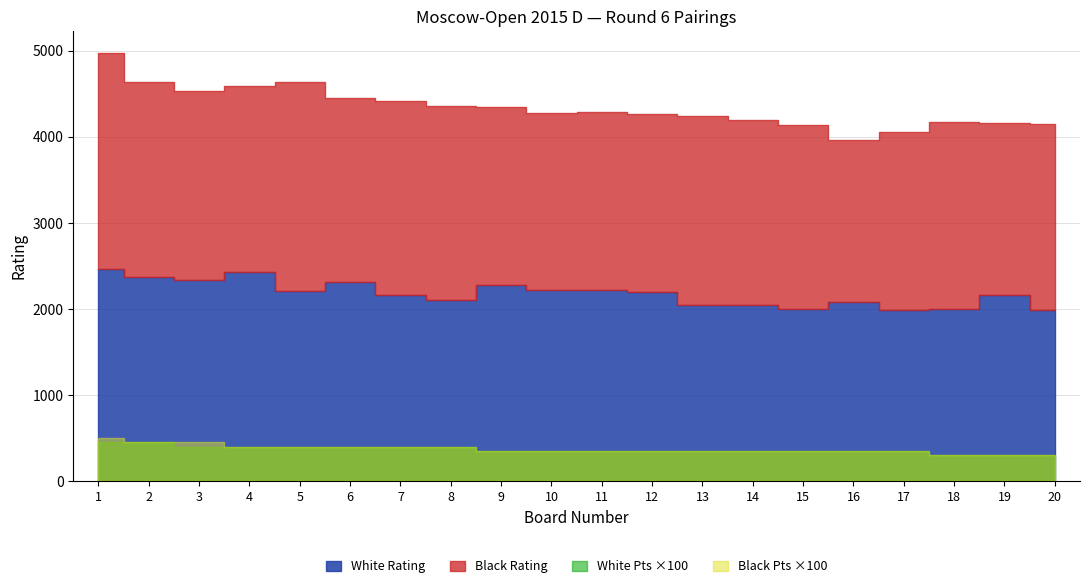

What is the sum of the Board values at 9 and 10?

19.0